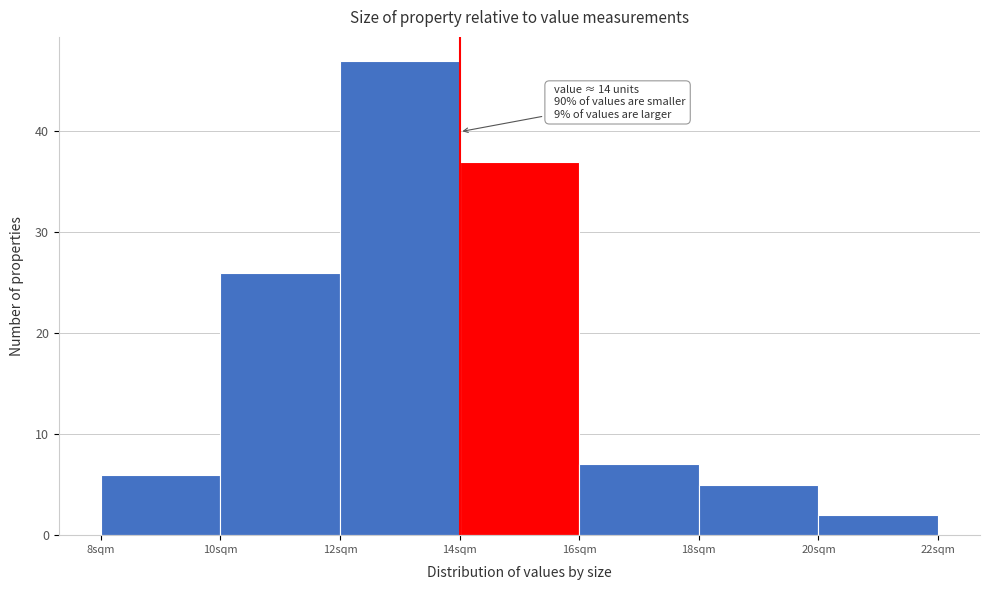

Over which range of the x-axis is the bar tallest?

12 to 14